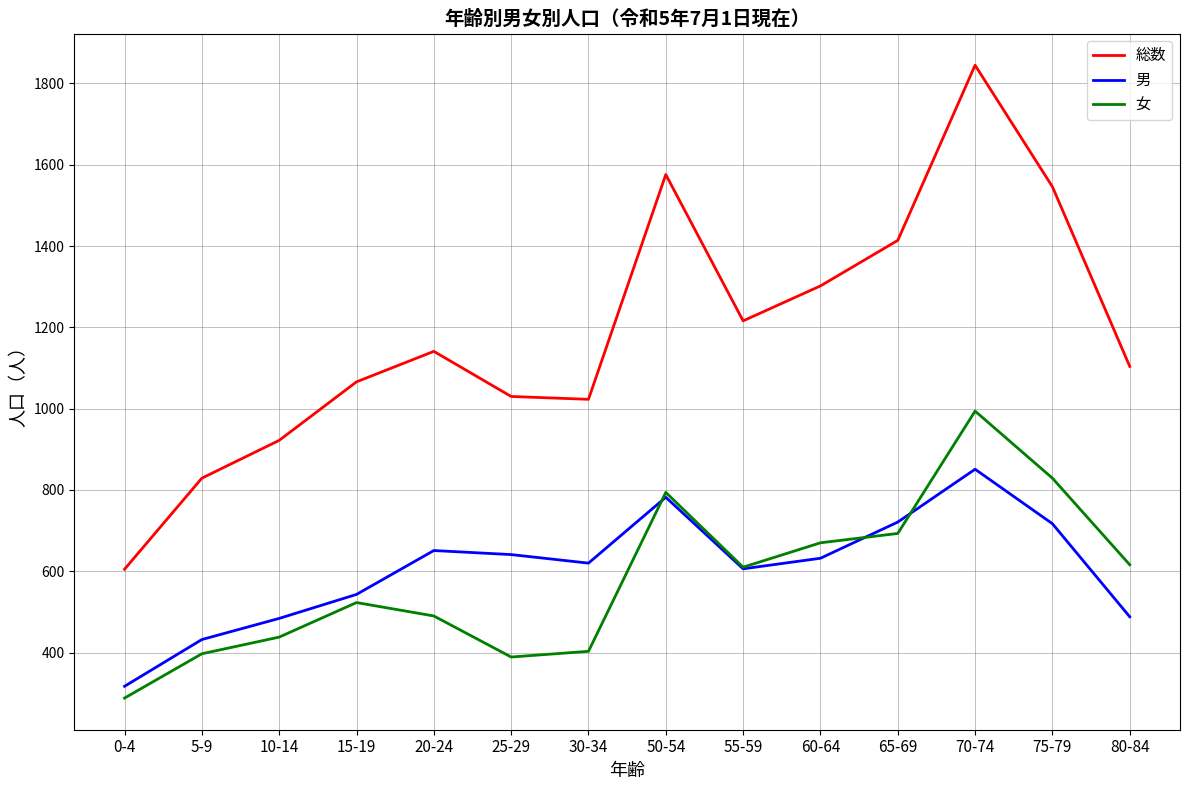

What position from the right is 0-4?

14